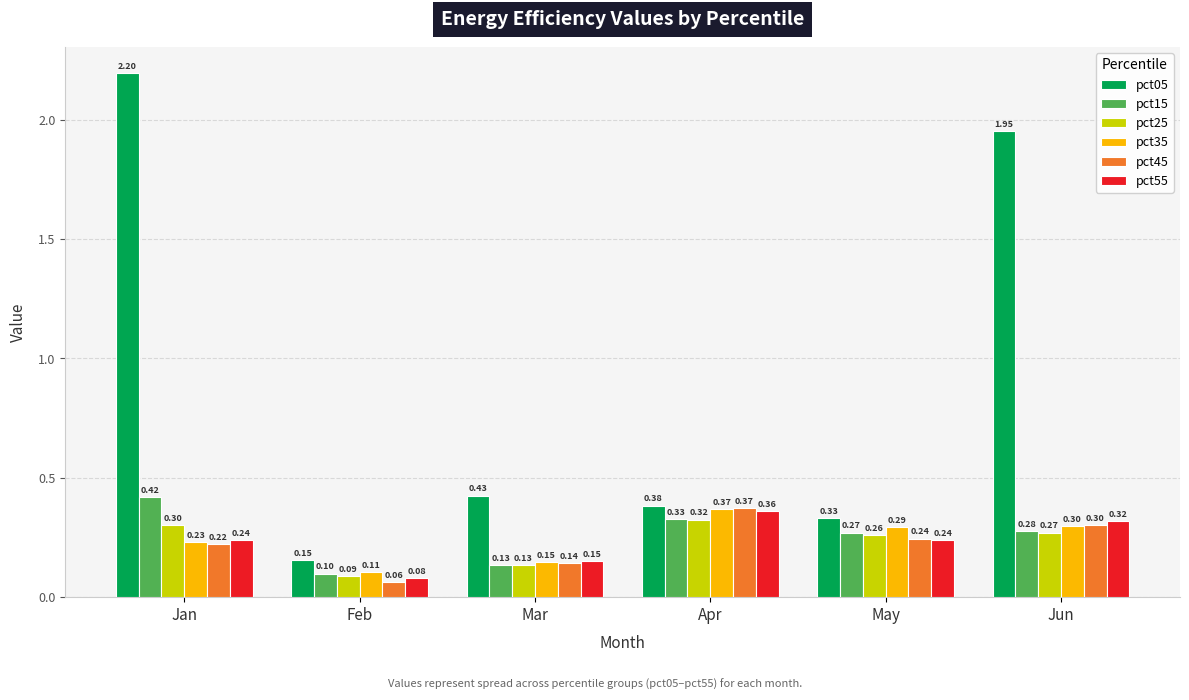

At Jan, list the series in order from smallest to largest.

pct45, pct35, pct55, pct25, pct15, pct05